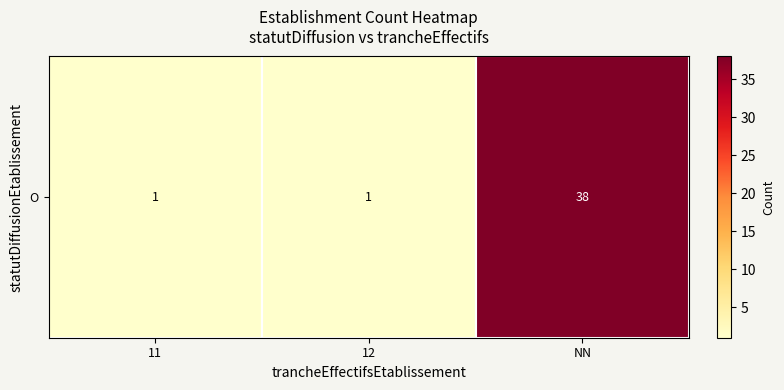

Reading right to left, transcribe all the data shown in this chart.

NN=38	12=1	11=1